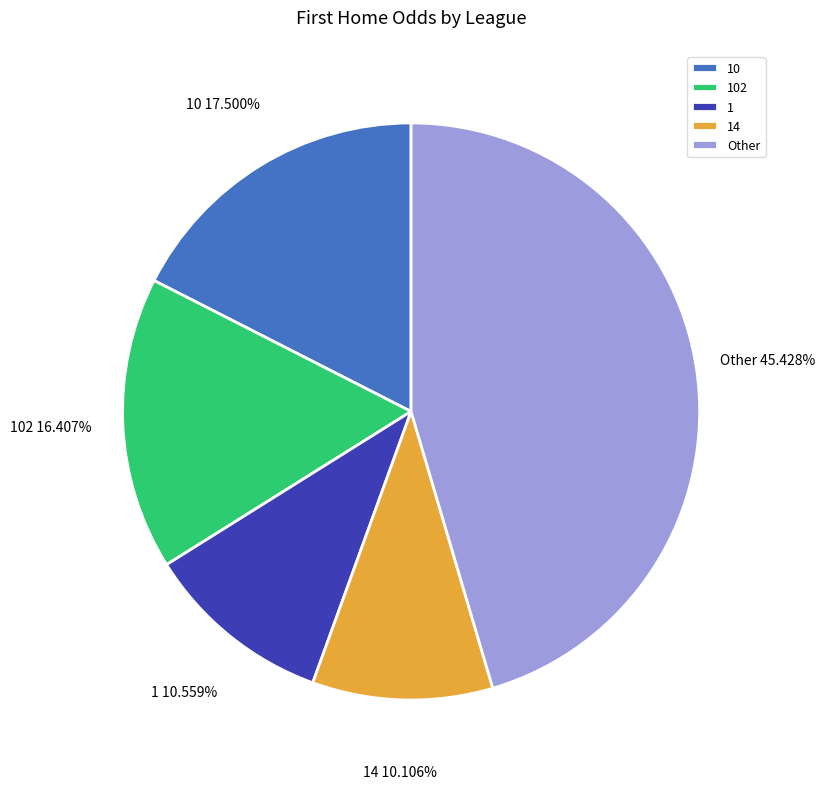

To the nearest percent, what is the difference between the largest and smallest slice percentages?

35%